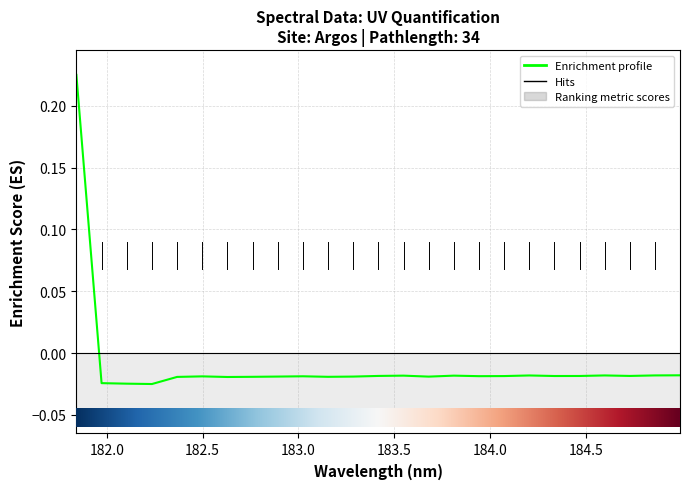

At which category does the chart reach its peak across all series?

181.8418